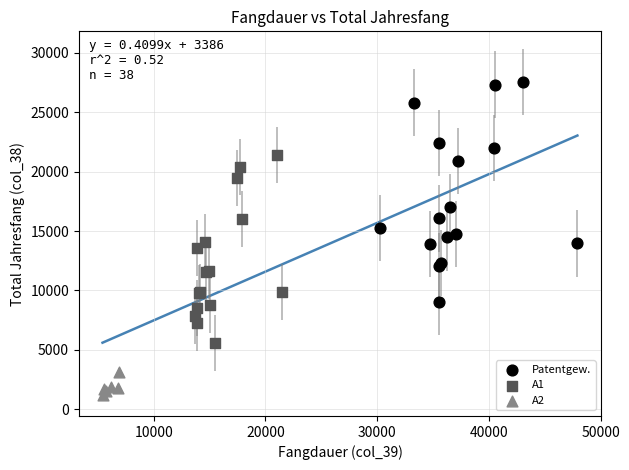

Which series has the widest spread of Y values?

Patentgew.